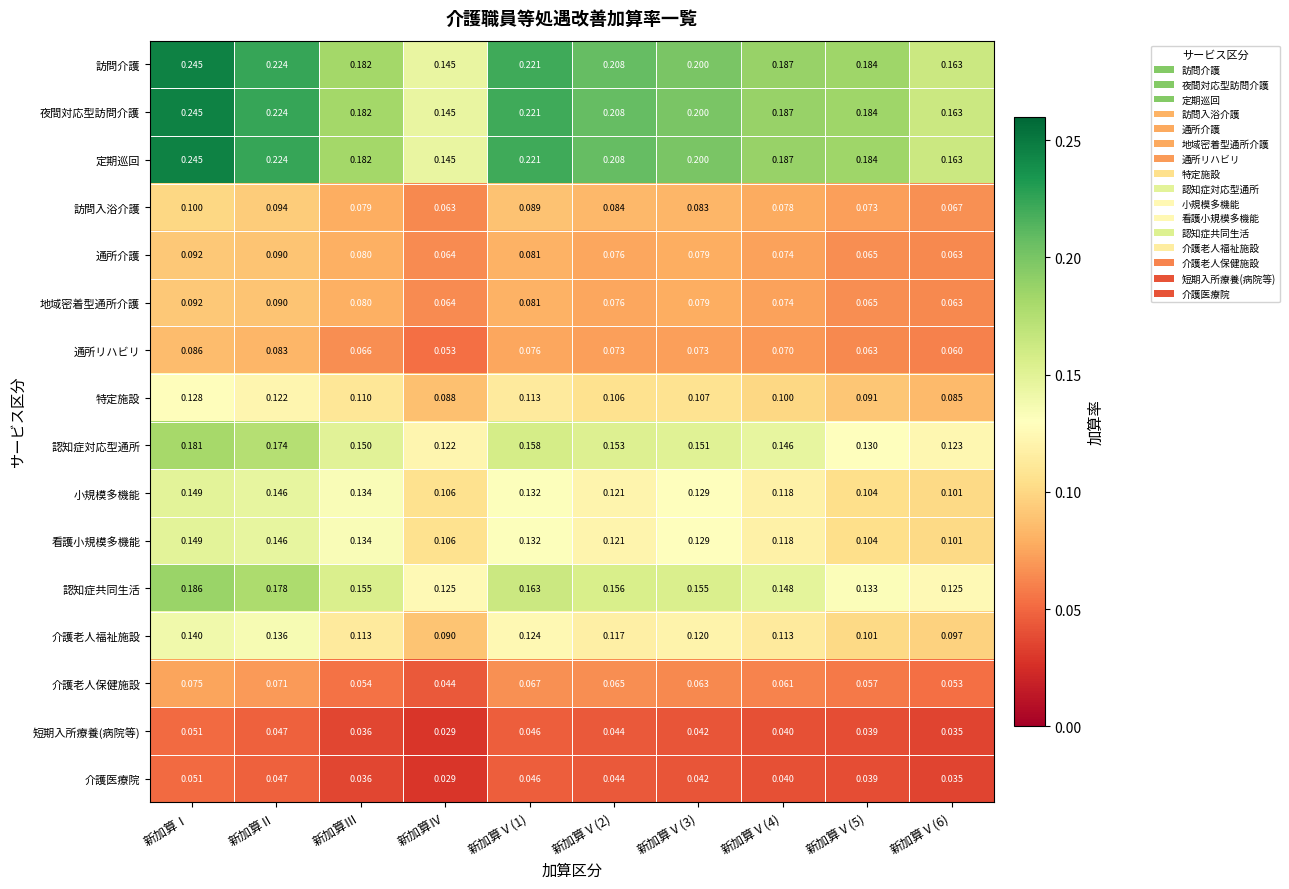

Which category has the lowest value across all series?

新加算Ⅳ